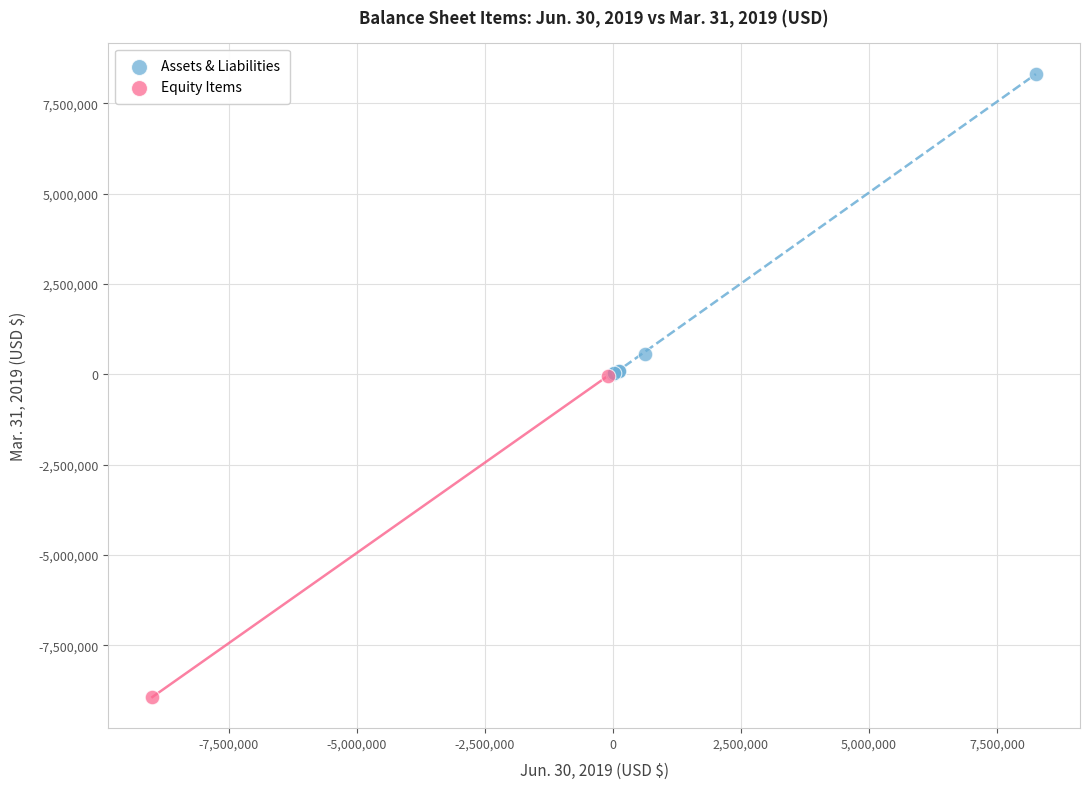

What are all the series names shown in the legend?

Assets & Liabilities, Equity Items